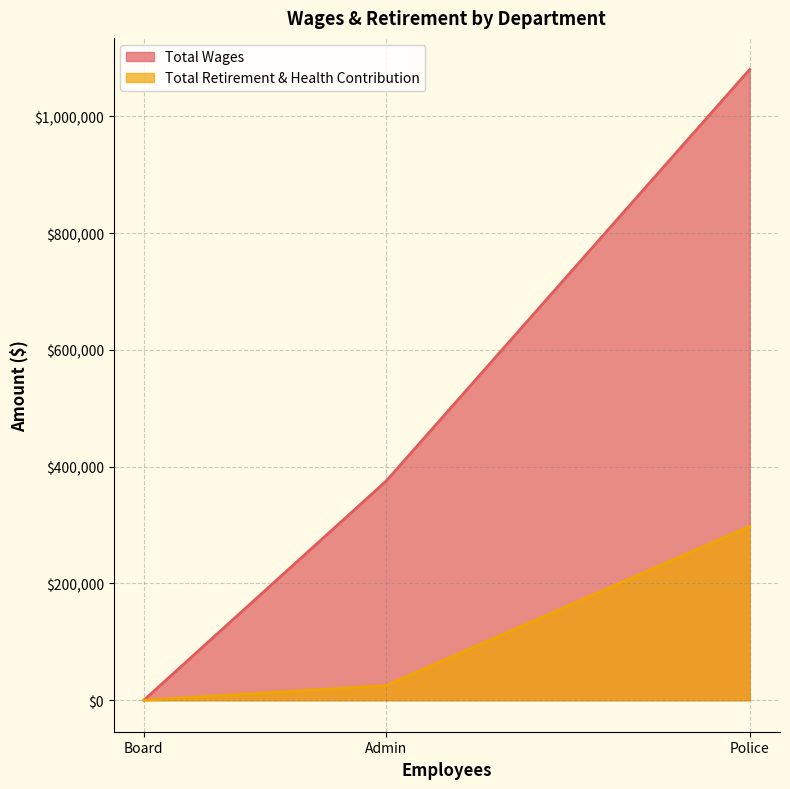

What is the total value across all series at Police?

1378283